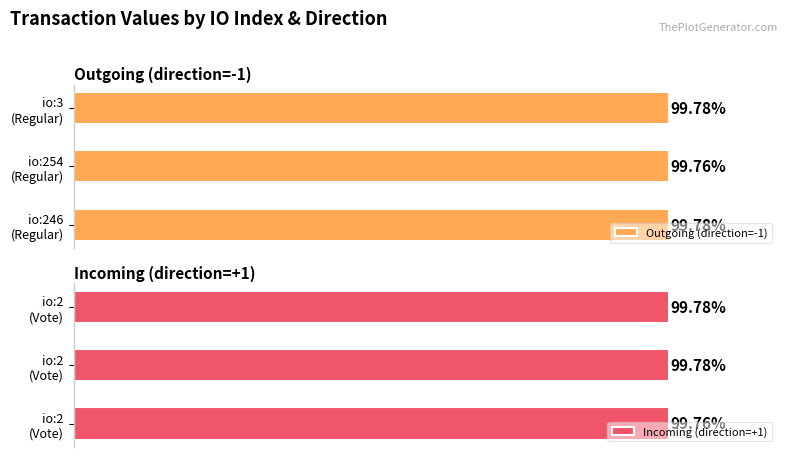

Is the value of Outgoing (direction=-1) at 0 greater than the value of Incoming (direction=+1) at 2?

No